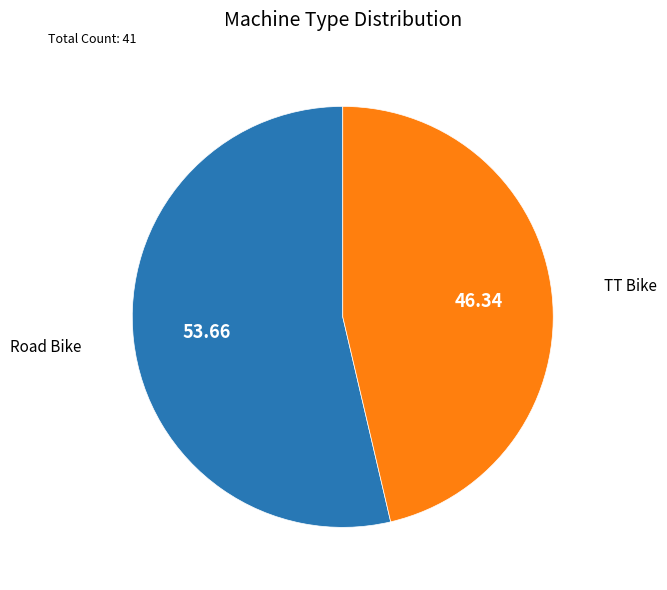

Is there any slice that represents more than half of the pie?

Yes